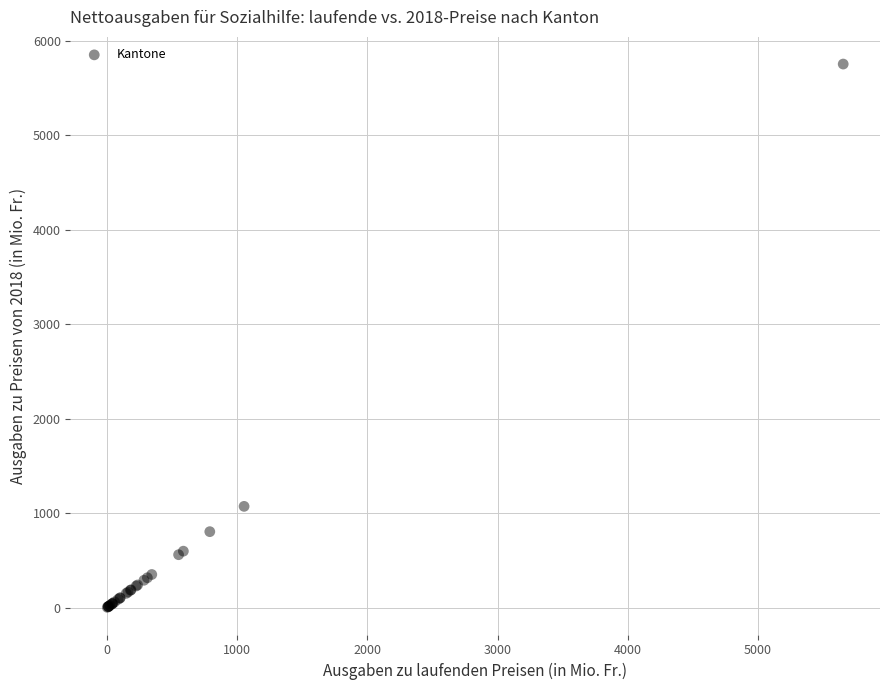

What Y value in the scatter plot is closest to 2880?

1073.7